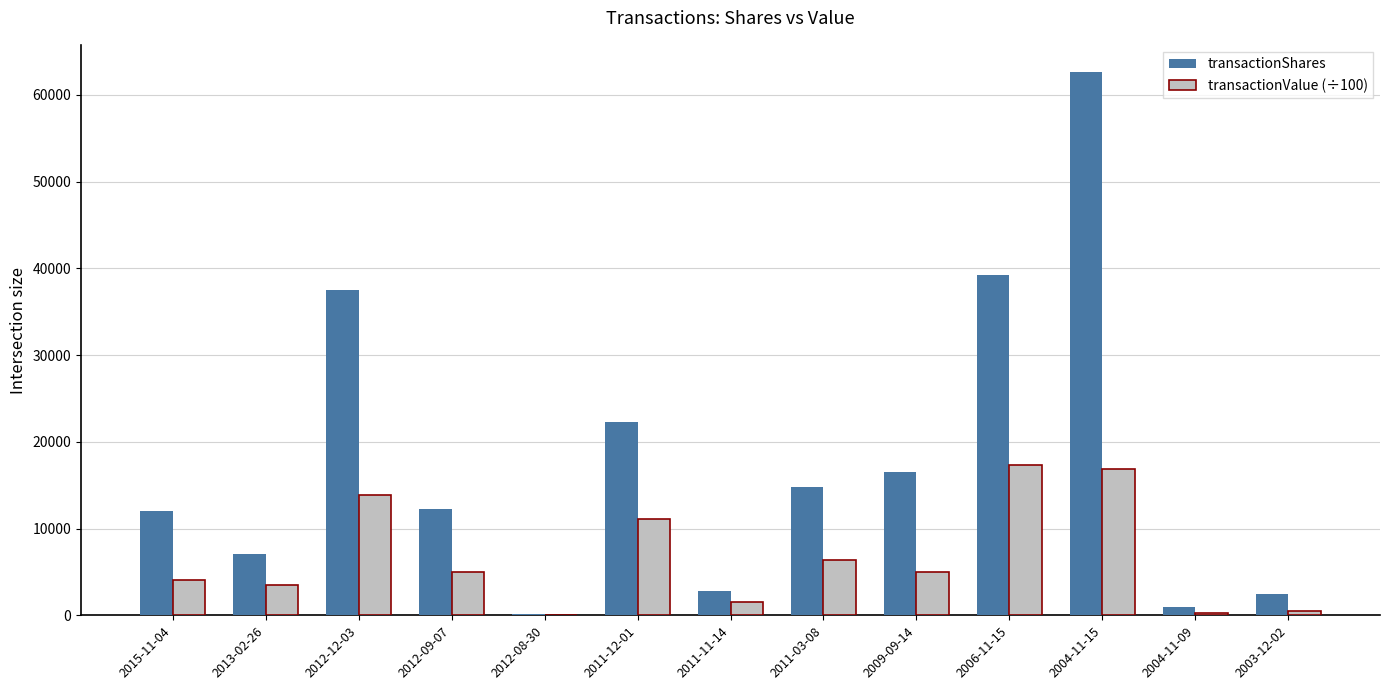

True or false: transactionValue (÷100) has a value of 29720.1 at 2004-11-15.

False